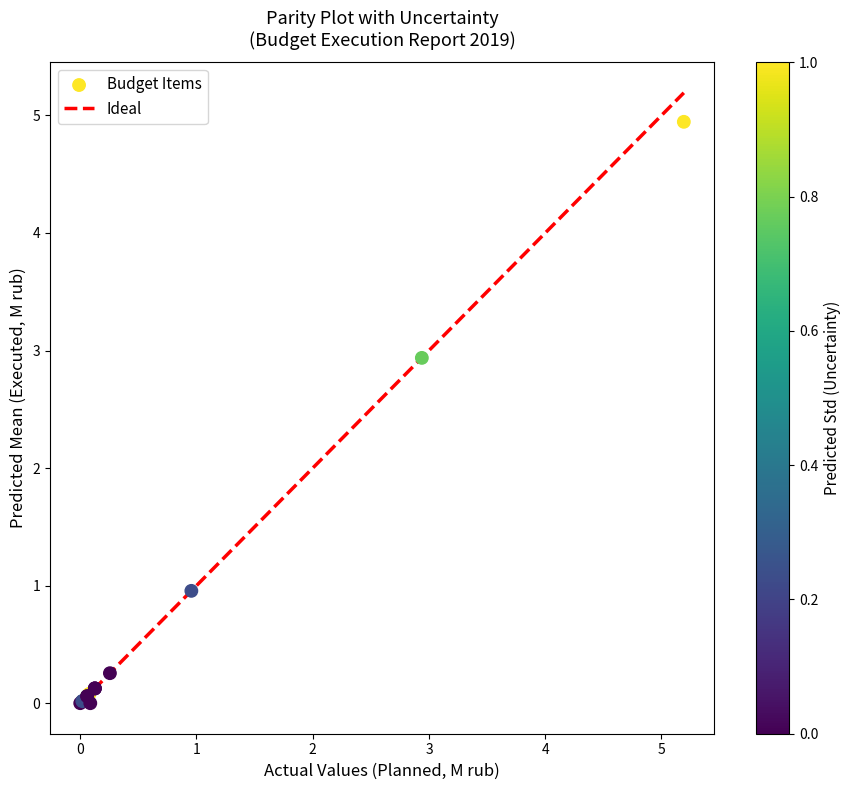

What Y value in the scatter plot is closest to 2?

2.9